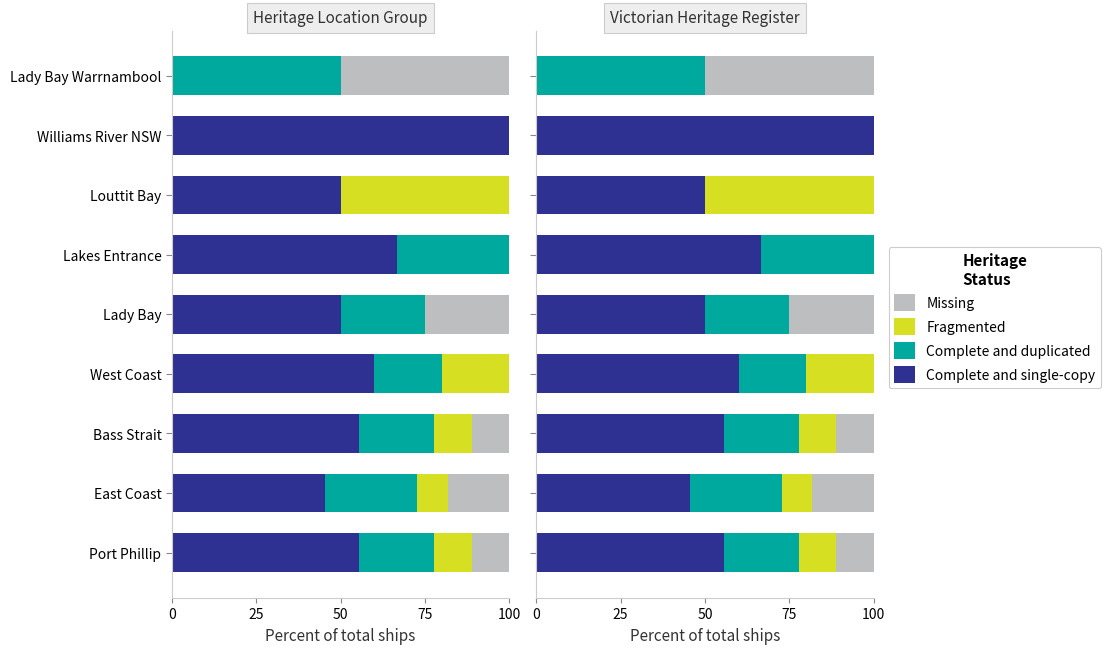

What are all the series names shown in the legend?

Complete and single-copy, Complete and duplicated, Fragmented, Missing